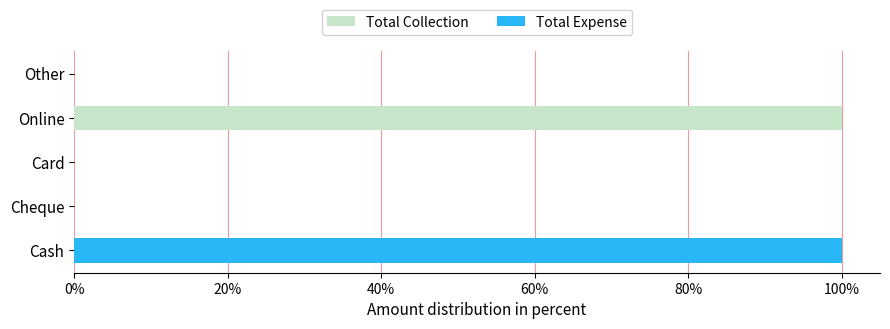

Is it true that Total Collection equals 0 at Cheque?

True